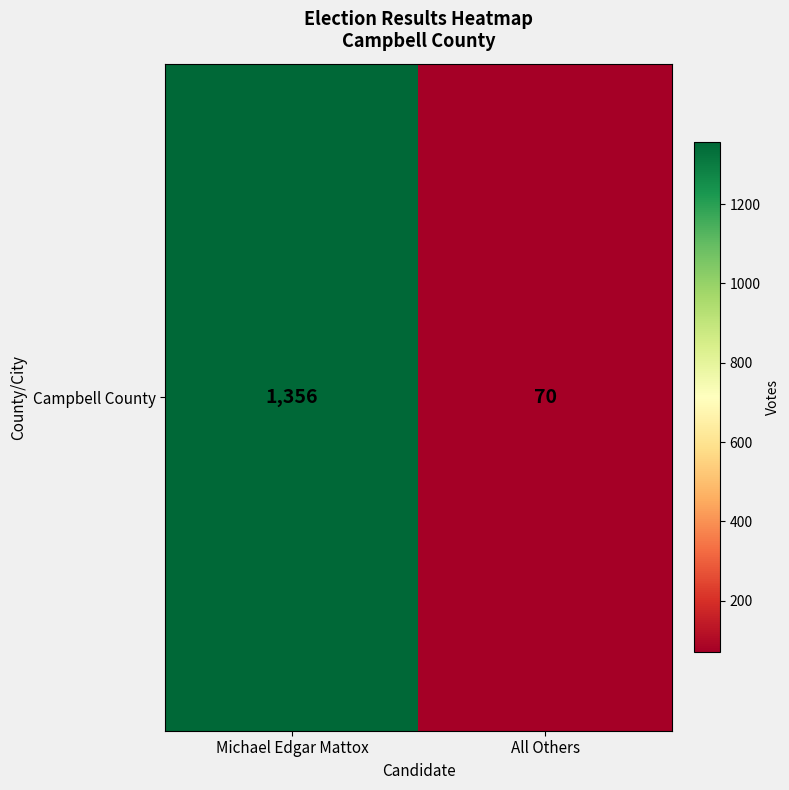

What is the change in value from Michael Edgar Mattox to All Others?

-1286